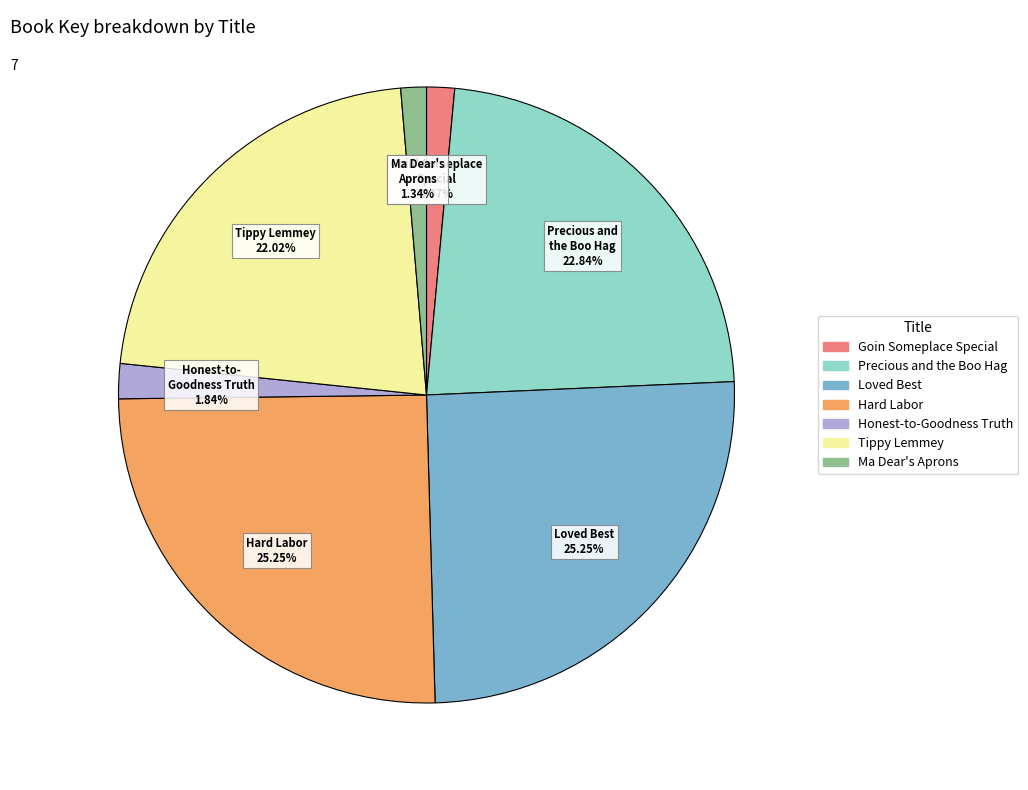

What is the total percentage of Tippy Lemmey and Precious and the Boo Hag?

44.9%